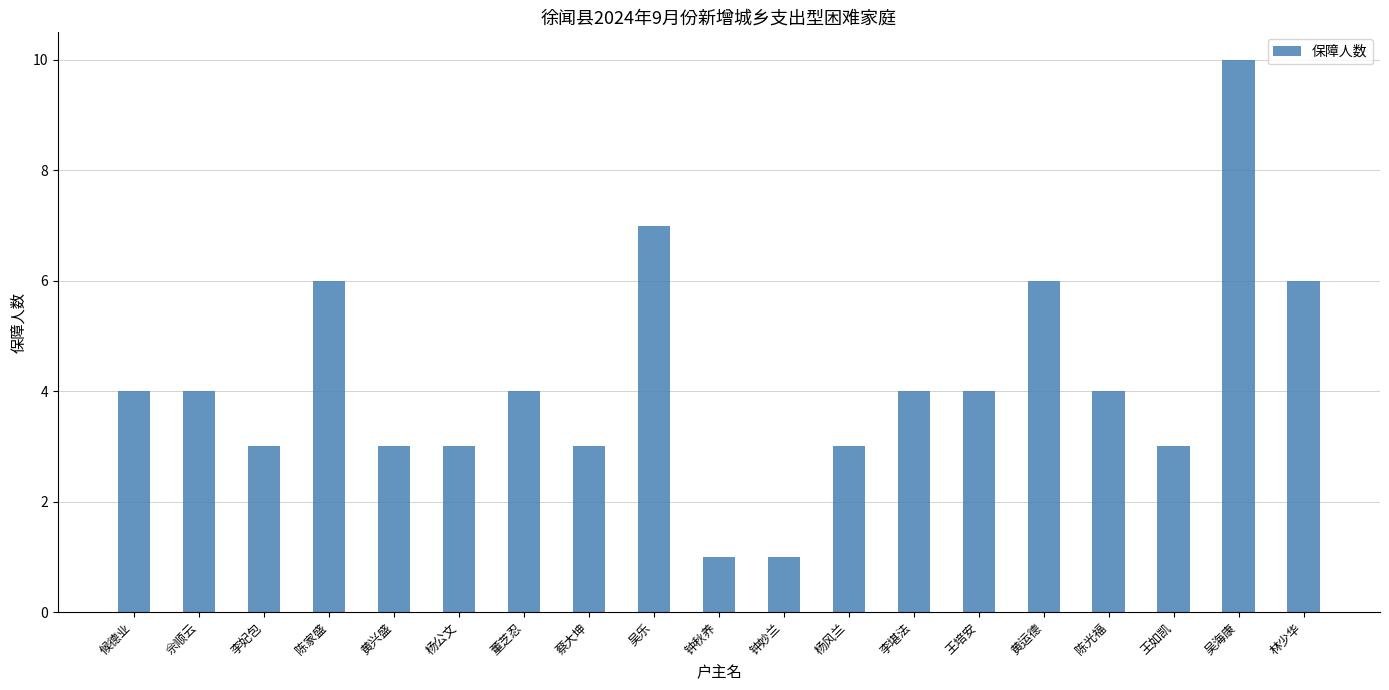

What is the average value?

4